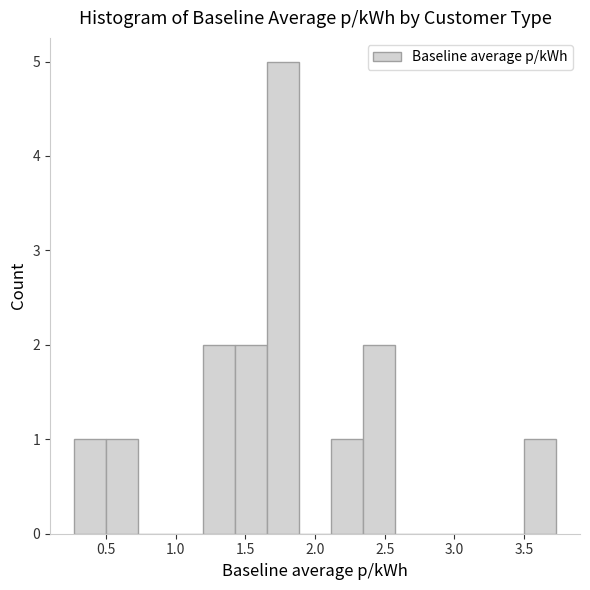

Reading left to right, transcribe this chart: for each bar, give the range it covers on the x-axis and its height. Neither the bar edges nor the heights are printed on the chart, so give them approximately, as read against the axes.

0.25 to 0.50: 1
0.50 to 0.75: 1
0.75 to 0.95: 0
0.95 to 1.20: 0
1.20 to 1.40: 2
1.40 to 1.65: 2
1.65 to 1.90: 5
1.90 to 2.10: 0
2.10 to 2.35: 1
2.35 to 2.60: 2
2.60 to 2.80: 0
2.80 to 3.05: 0
3.05 to 3.25: 0
3.25 to 3.50: 0
3.50 to 3.75: 1